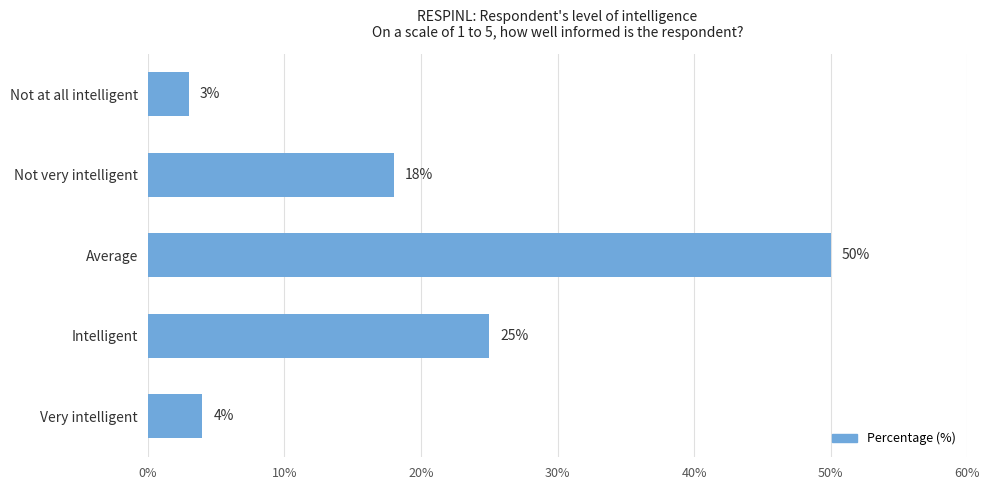

What is the difference between the maximum and minimum values?

47